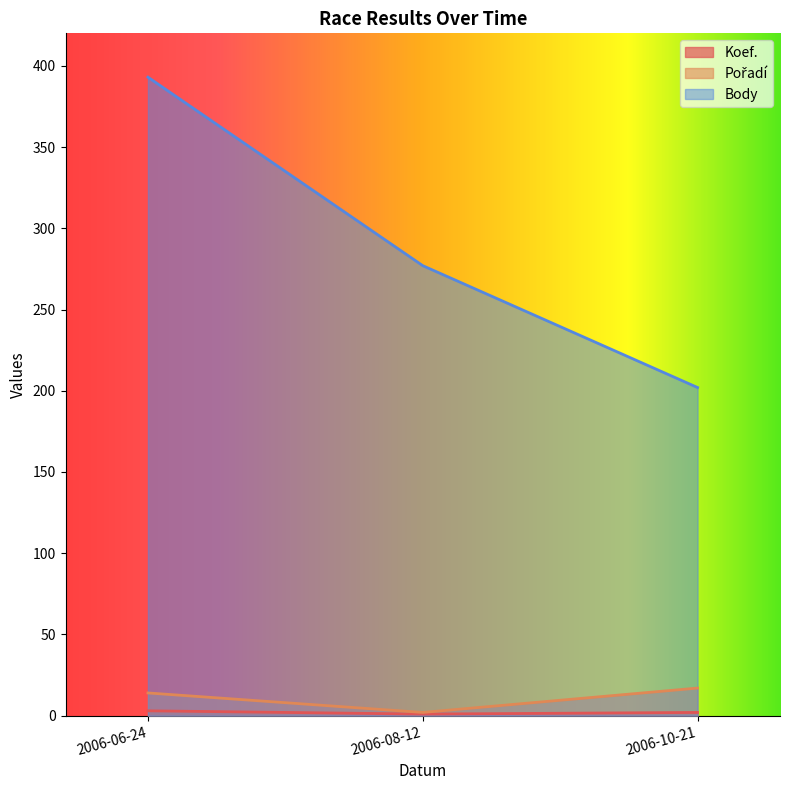

What is the minimum value for Pořadí?

2